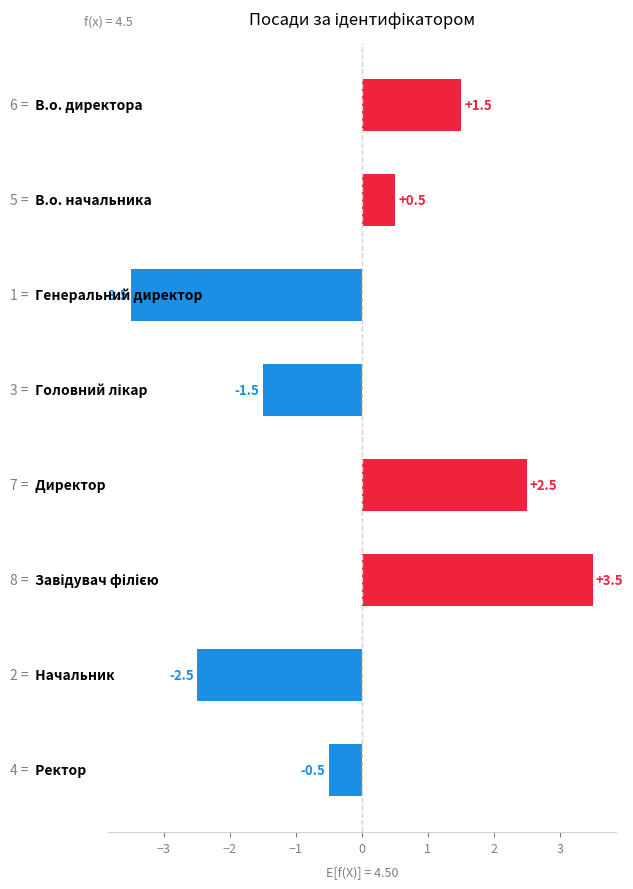

What is the smallest value displayed?

-3.5